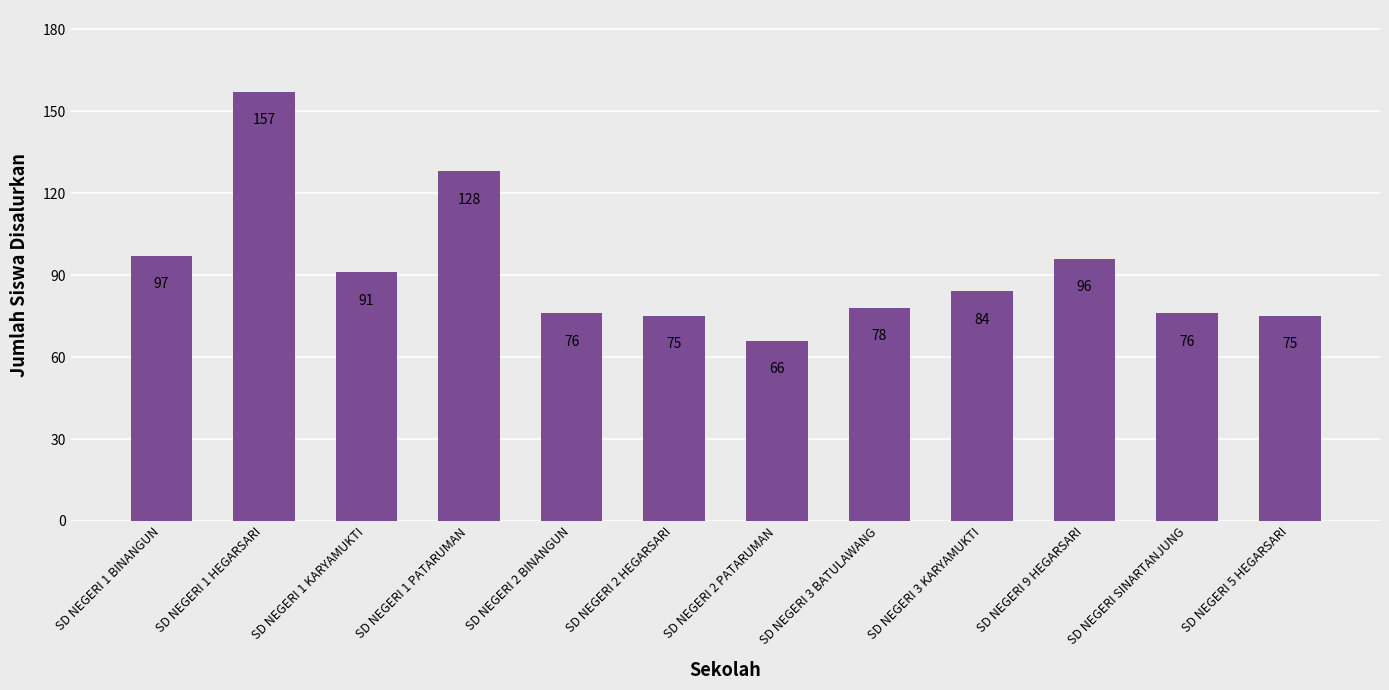

What is the ratio of the value at SD NEGERI 1 KARYAMUKTI to the value at SD NEGERI 5 HEGARSARI?

1.2